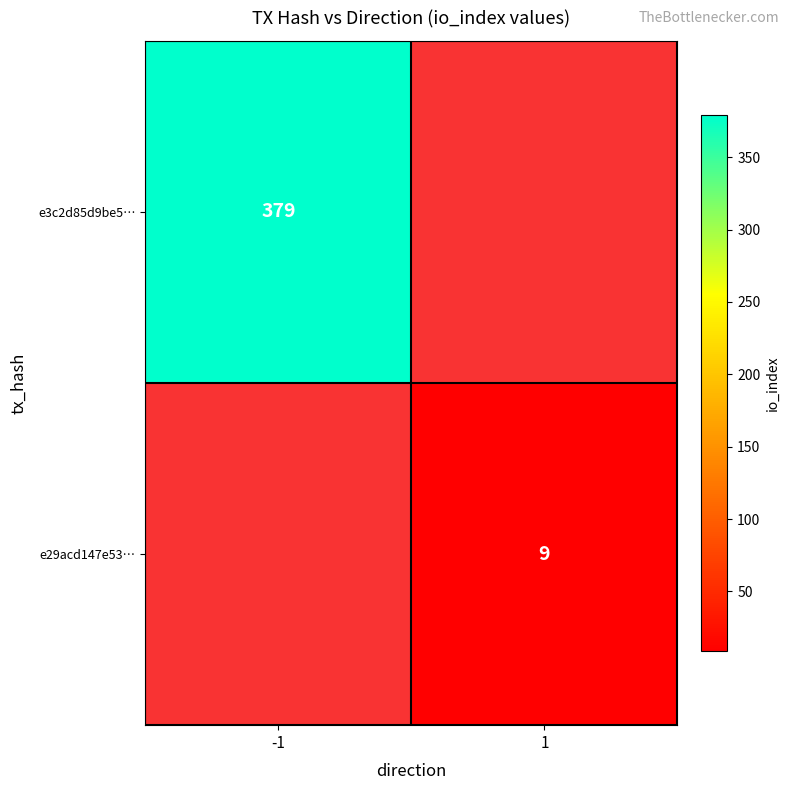

True or false: e3c2d85d9be5… has a value of 379 at -1.

True